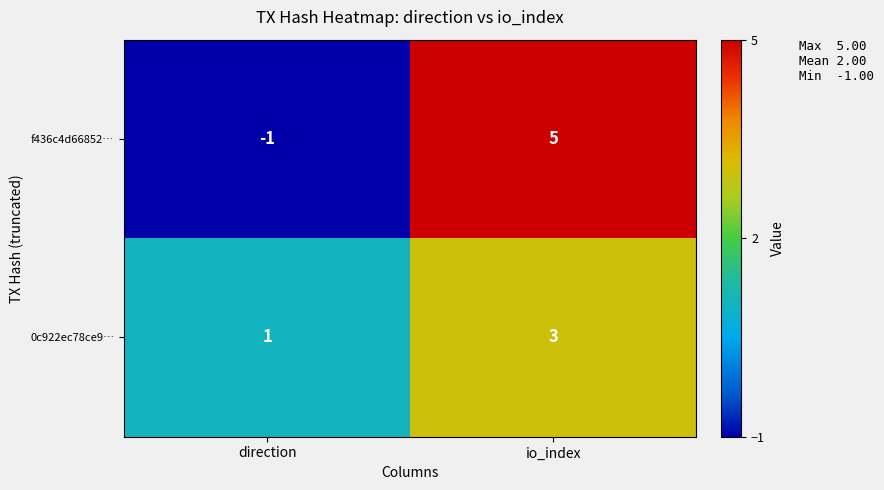

True or false: f436c4d66852… has a value of 5 at io_index.

True